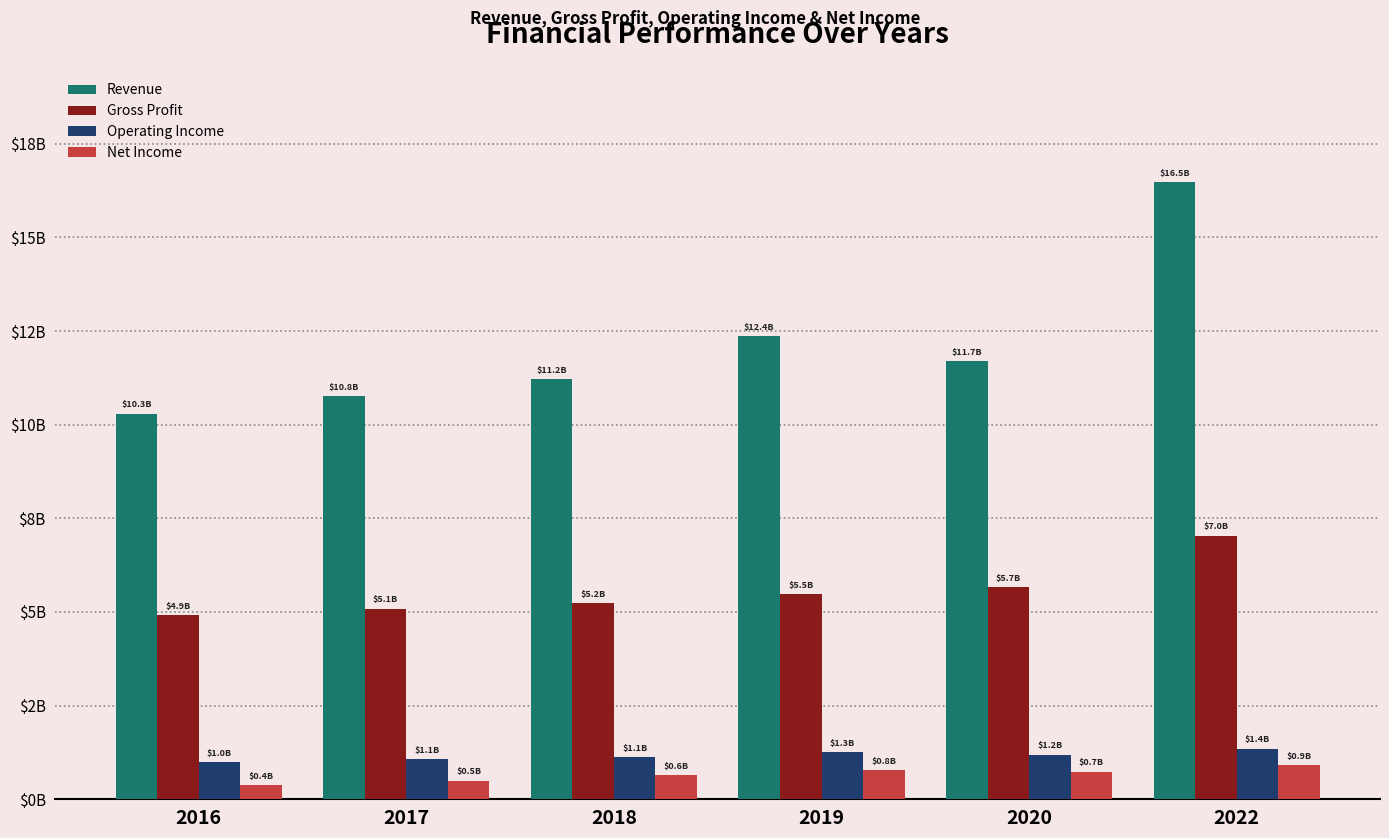

Which series has the widest spread of values?

Revenue